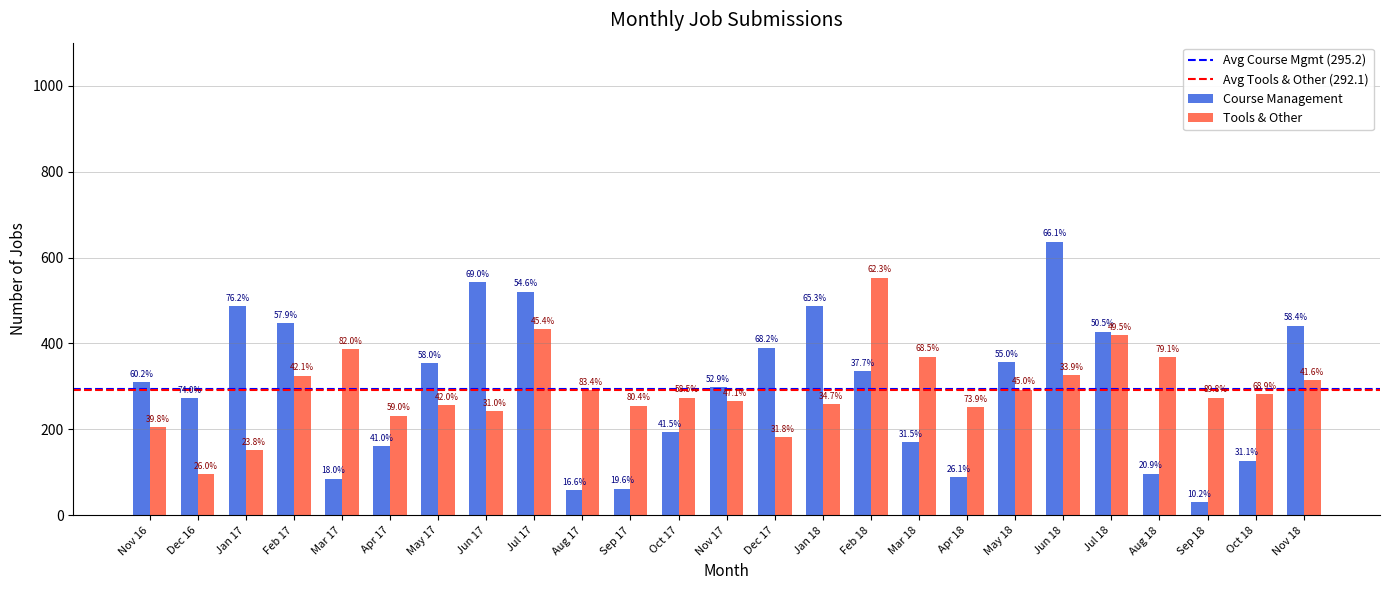

The value of Course Management at Jul 17 is 520. True or false?

True